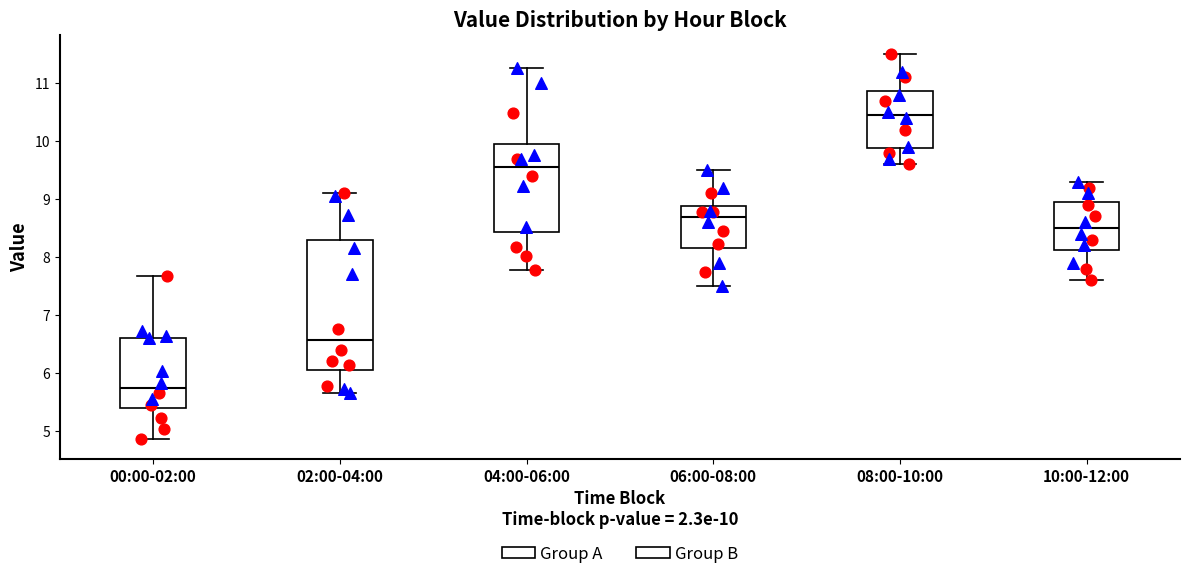

Comparing the boxes themselves (not the whiskers), which one is the tallest?

02:00-04:00